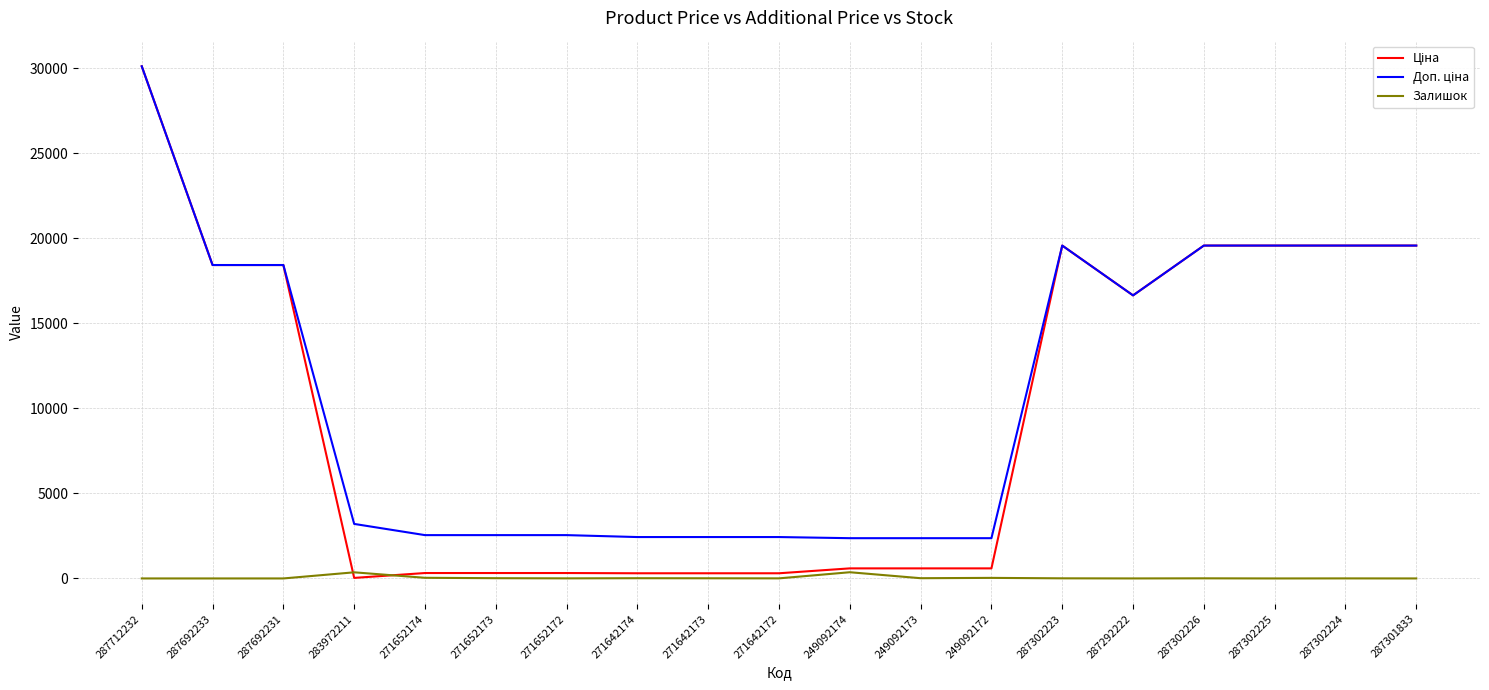

At which category is the sum across all series the highest?

287712232